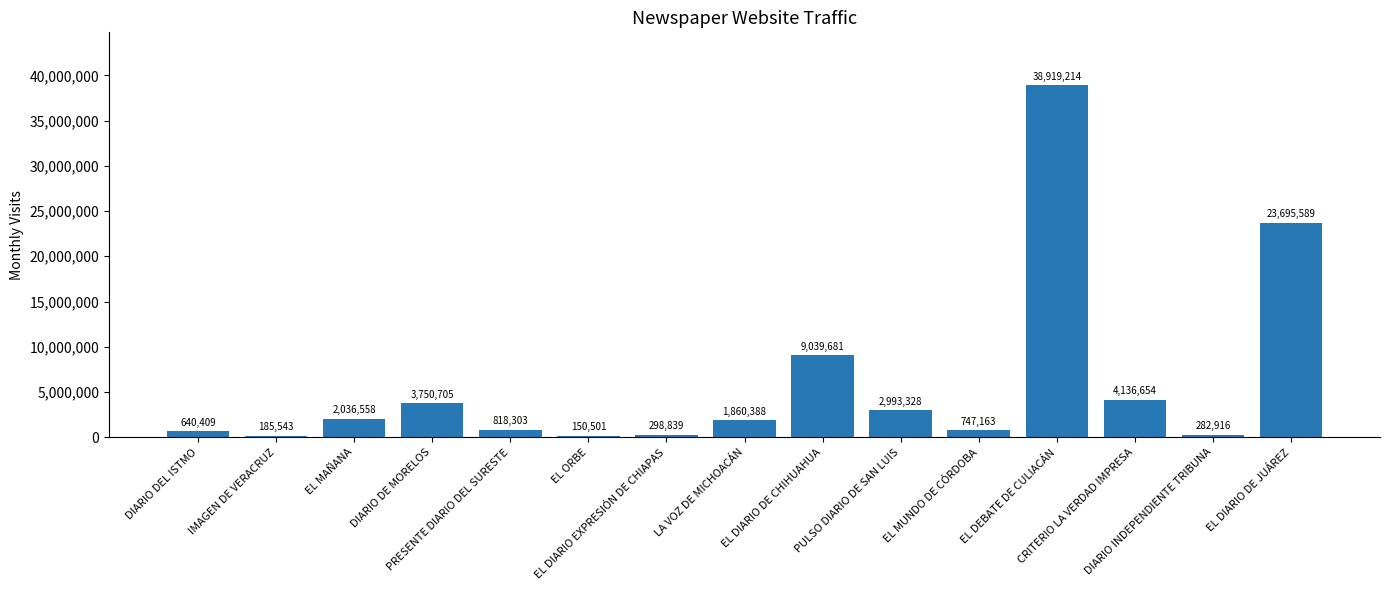

How many data points are less than 1860388?

7